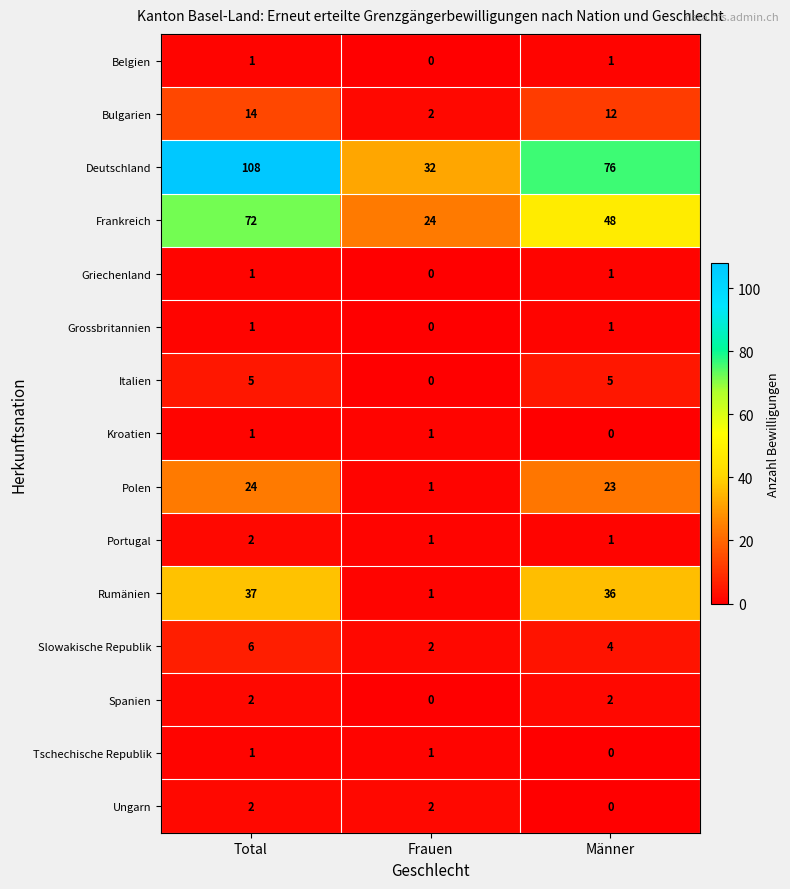

List the labels in order of Deutschland value, largest first.

Total, Männer, Frauen